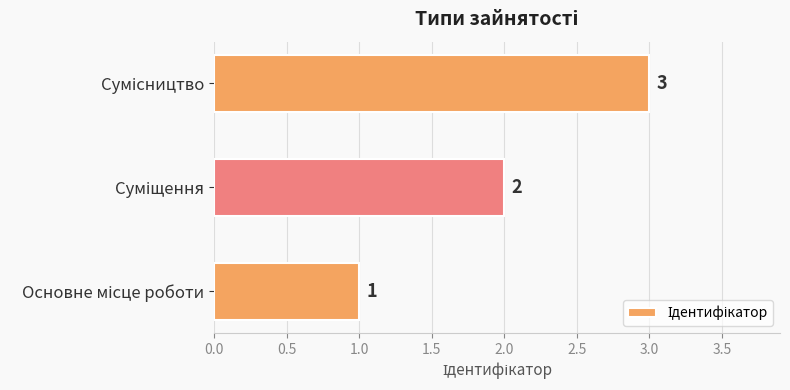

Does the chart contain any negative values?

No